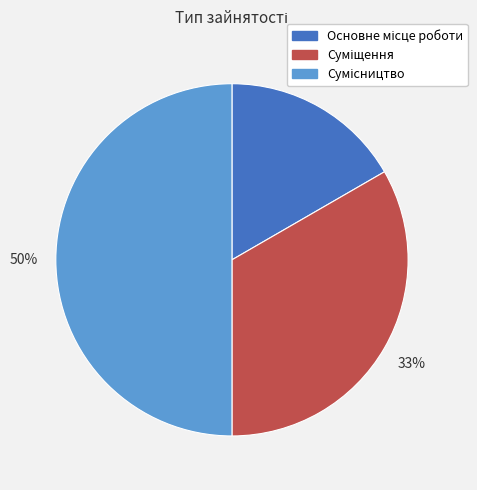

To the nearest percent, what is the average slice percentage?

33%